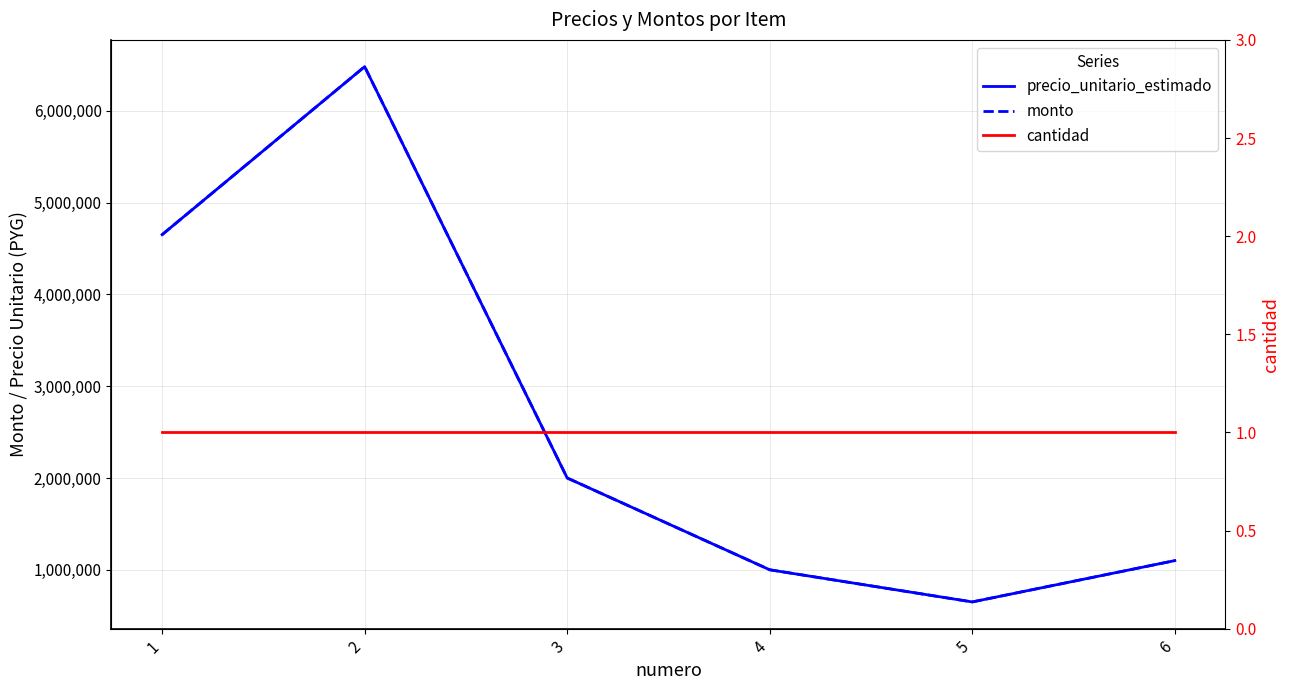

True or false: precio_unitario_estimado has more than 0 points higher than both neighbors.

True